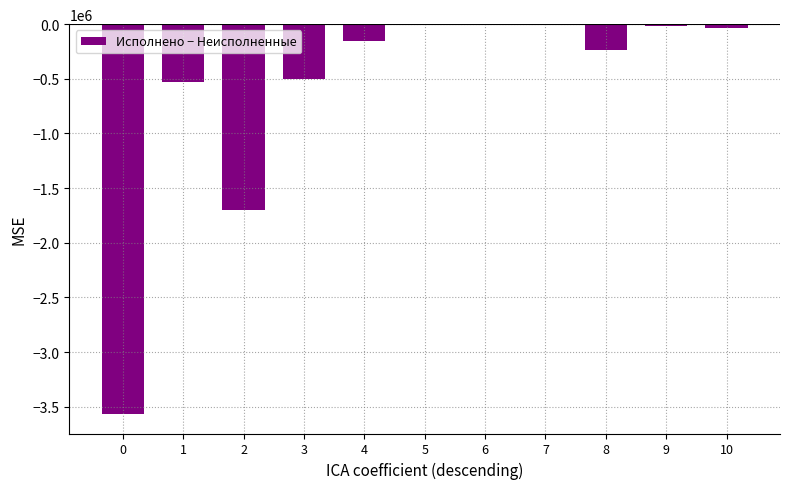

Is it true that the value at 4 is -153100.0?

True